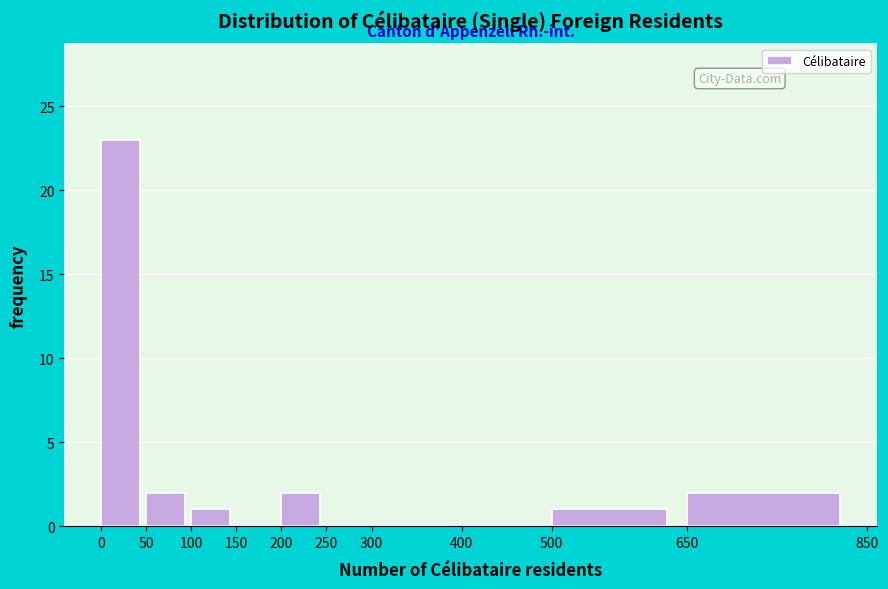

Reading left to right, transcribe this chart: for each bar, give the range it covers on the x-axis and its height. The values are not printed on the chart, so give them approximately, as read against the axis.

0 to 50: 23
50 to 100: 2
100 to 150: 1
150 to 200: 0
200 to 250: 2
250 to 300: 0
300 to 400: 0
400 to 500: 0
500 to 650: 1
650 to 850: 2